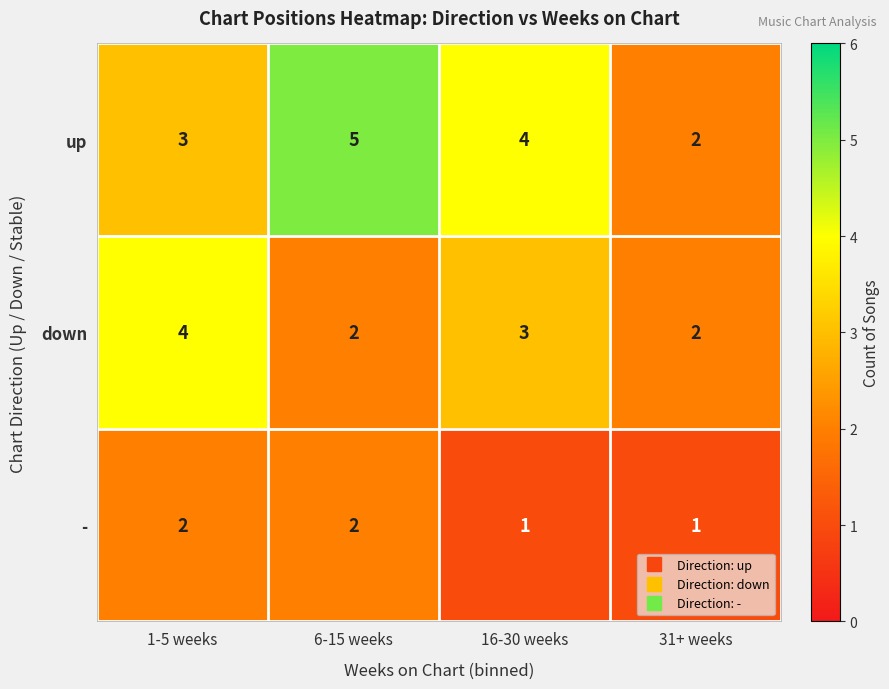

At which label does up first exceed 4?

6-15 weeks